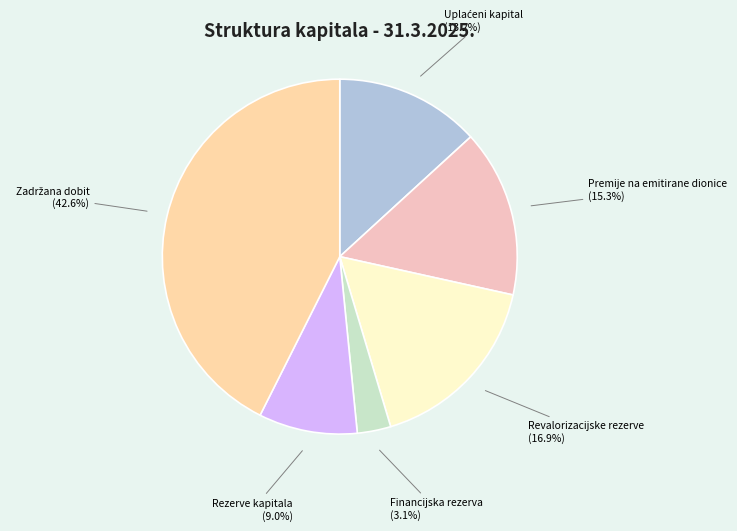

Is there any slice that represents more than half of the pie?

No